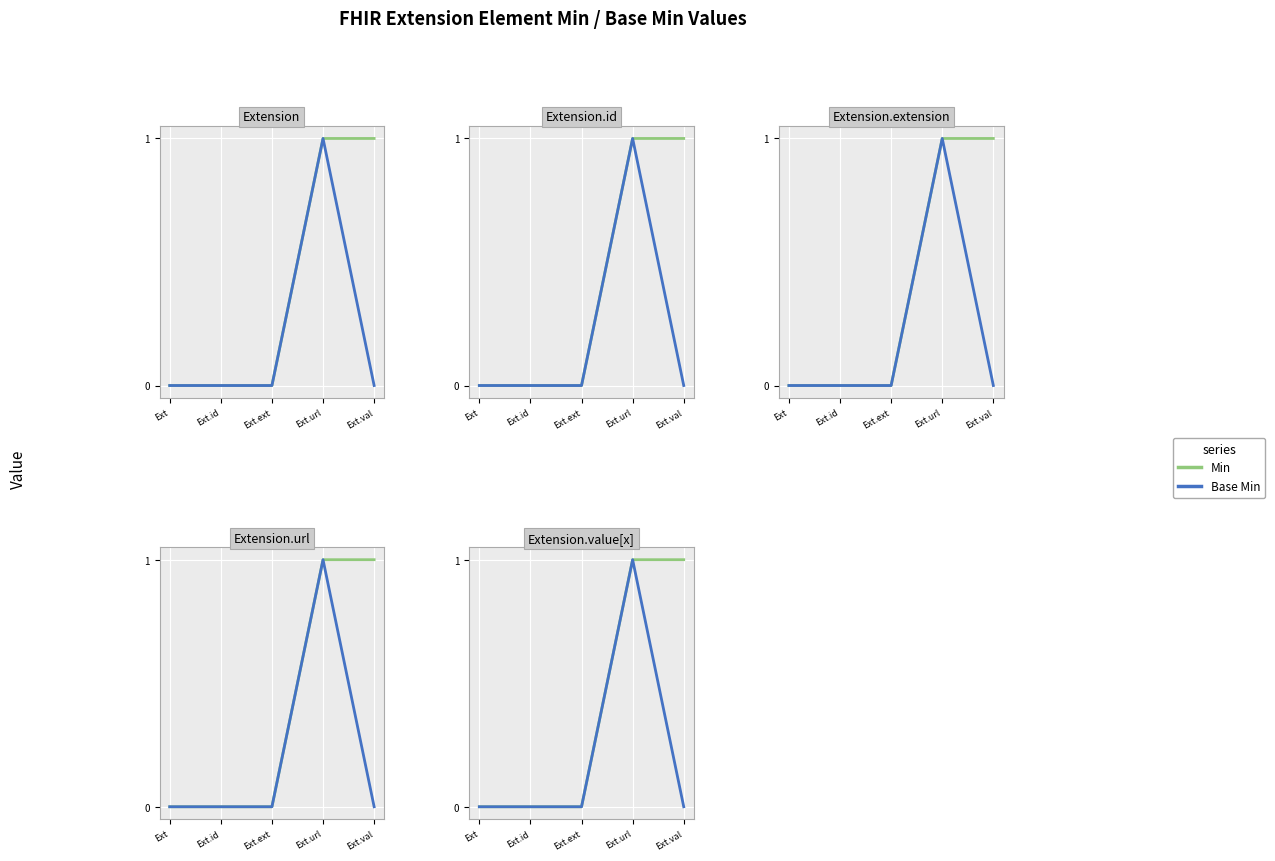

List the labels in order of Base Min value, largest first.

Ext.url, Ext, Ext.id, Ext.ext, Ext.val